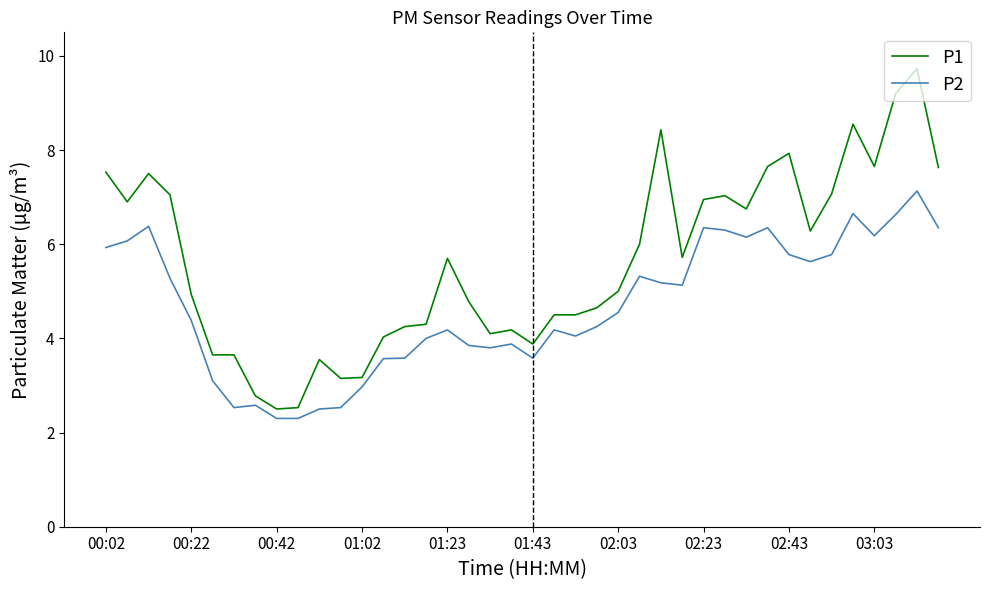

What is the minimum value for P1?

2.5